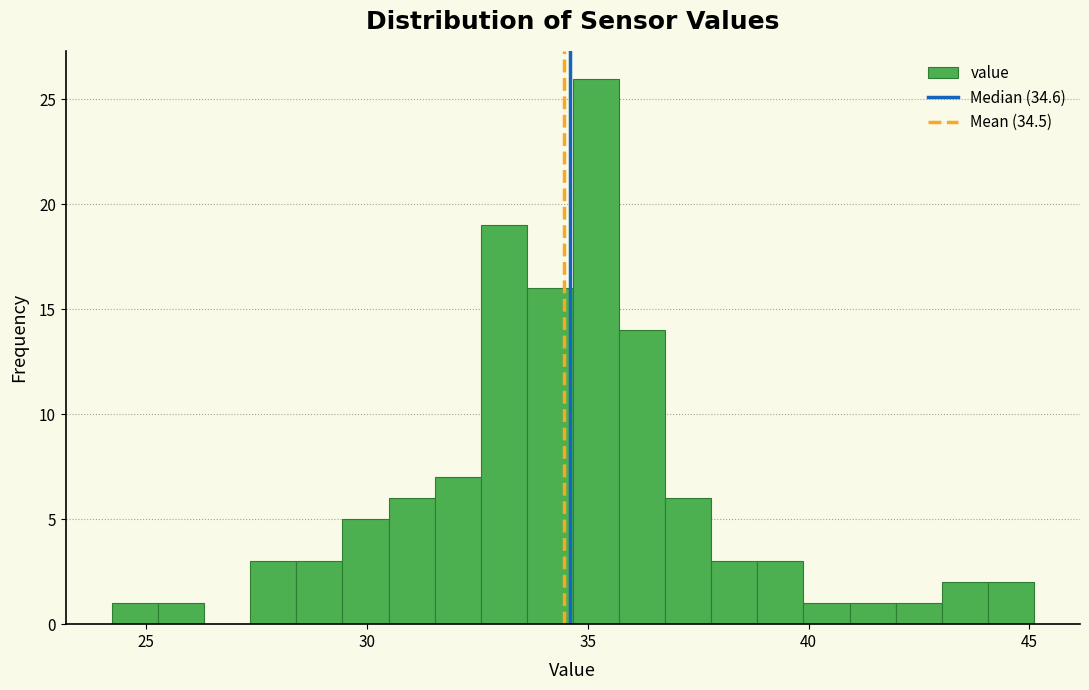

Read against the x-axis, roughly where is the centre of the tallest bar?

35.0